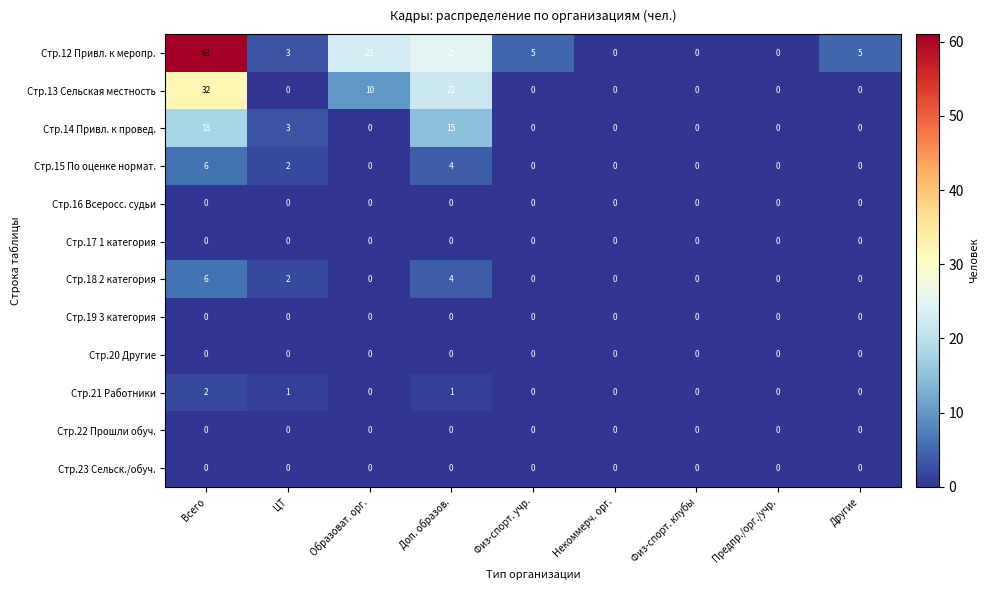

How many data points does each series have?

9